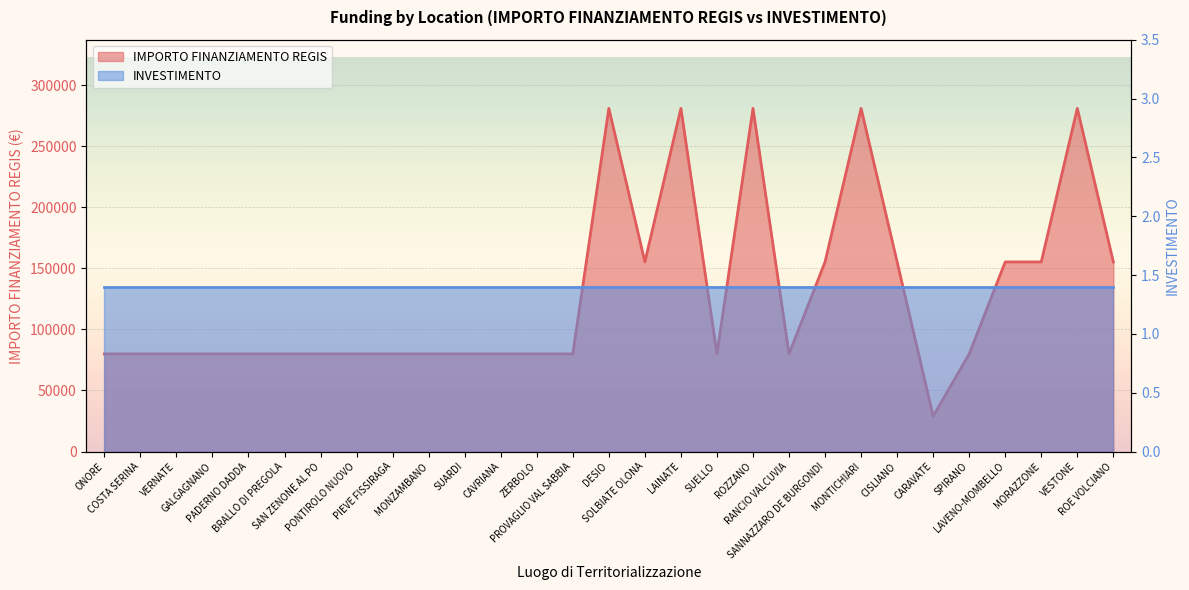

List the labels in order of value, smallest first.

CARAVATE, ONORE, COSTA SERINA, VERNATE, GALGAGNANO, PADERNO DADDA, BRALLO DI PREGOLA, SAN ZENONE AL PO, PONTIROLO NUOVO, PIEVE FISSIRAGA, MONZAMBANO, SUARDI, CAVRIANA, ZERBOLO, PROVAGLIO VAL SABBIA, SUELLO, RANCIO VALCUVIA, SPIRANO, SOLBIATE OLONA, SANNAZZARO DE BURGONDI, CISLIANO, LAVENO-MOMBELLO, MORAZZONE, ROE VOLCIANO, DESIO, LAINATE, ROZZANO, MONTICHIARI, VESTONE